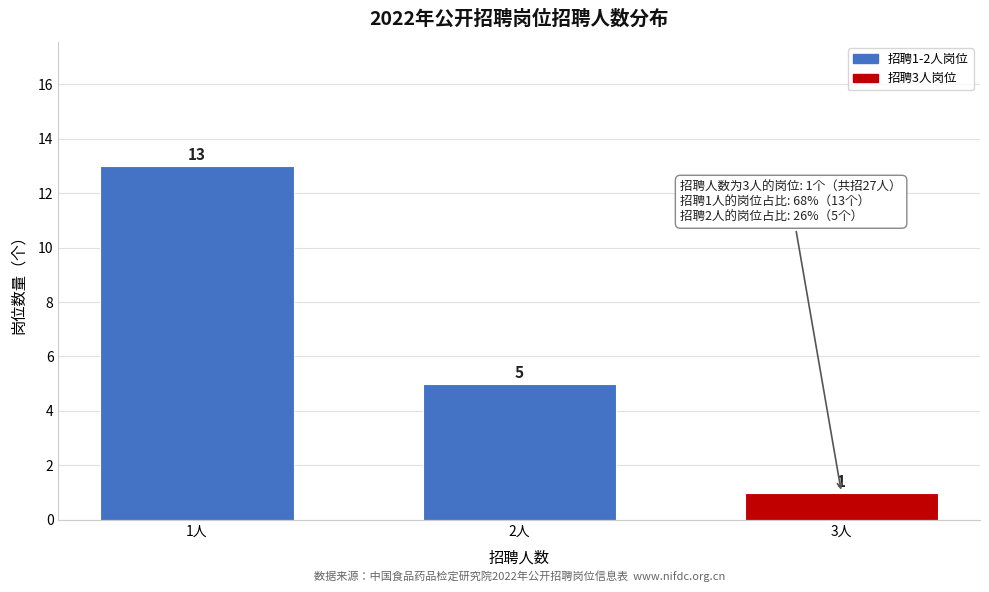

Reading left to right, what are all the values shown in this chart?

1人=13	2人=5	3人=1